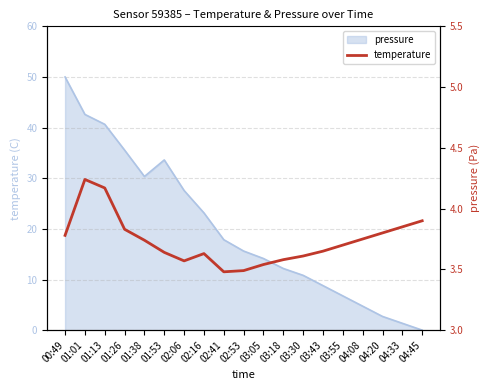

What is the difference between the maximum and second lowest values?

0.8